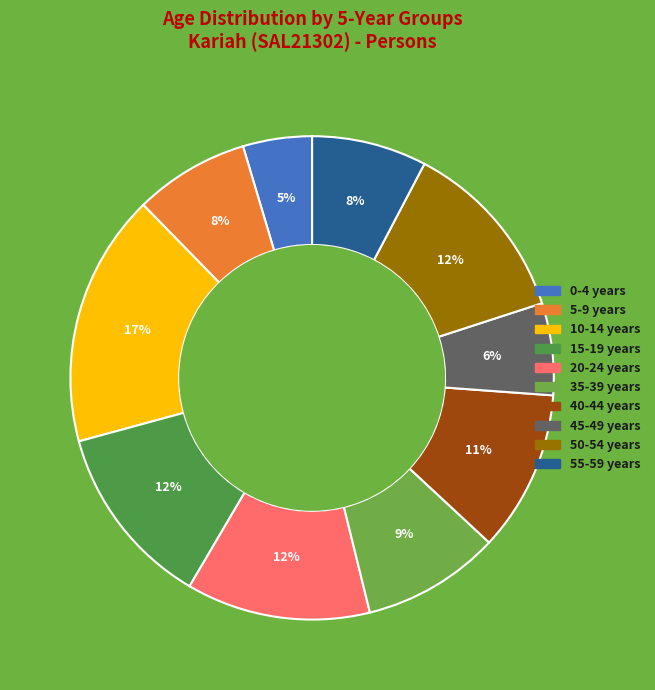

How many segments does this pie chart have?

10